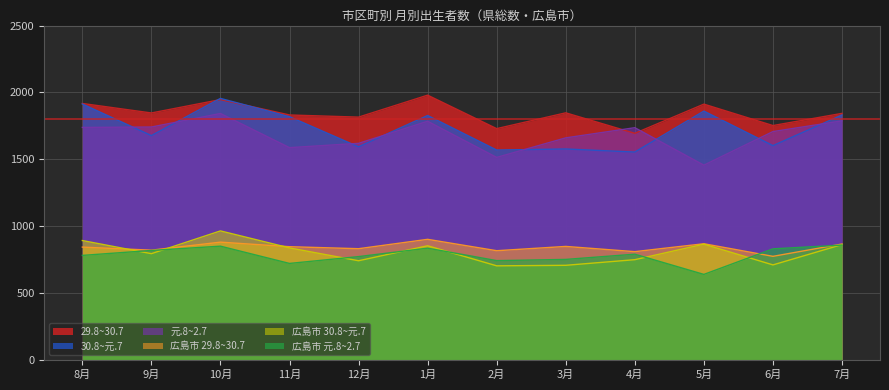

Is it true that 29.8~30.7 equals 1913 at 5月?

True